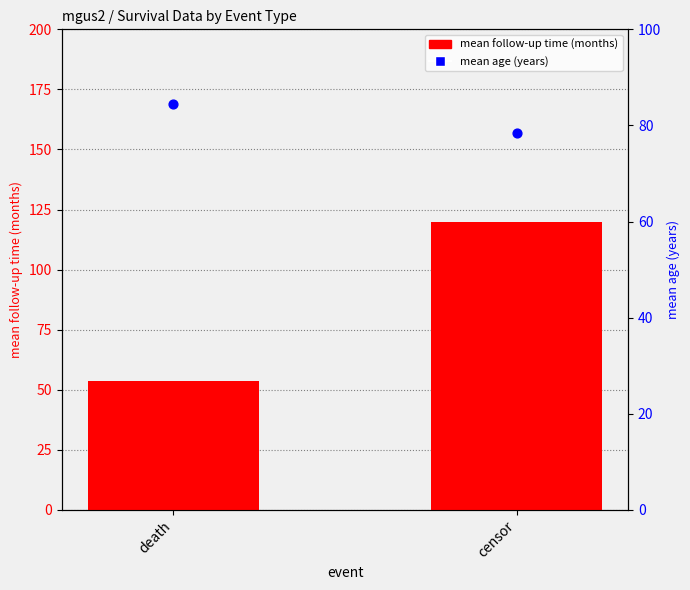

Which series has the largest total across all categories?

mean follow-up time (months)